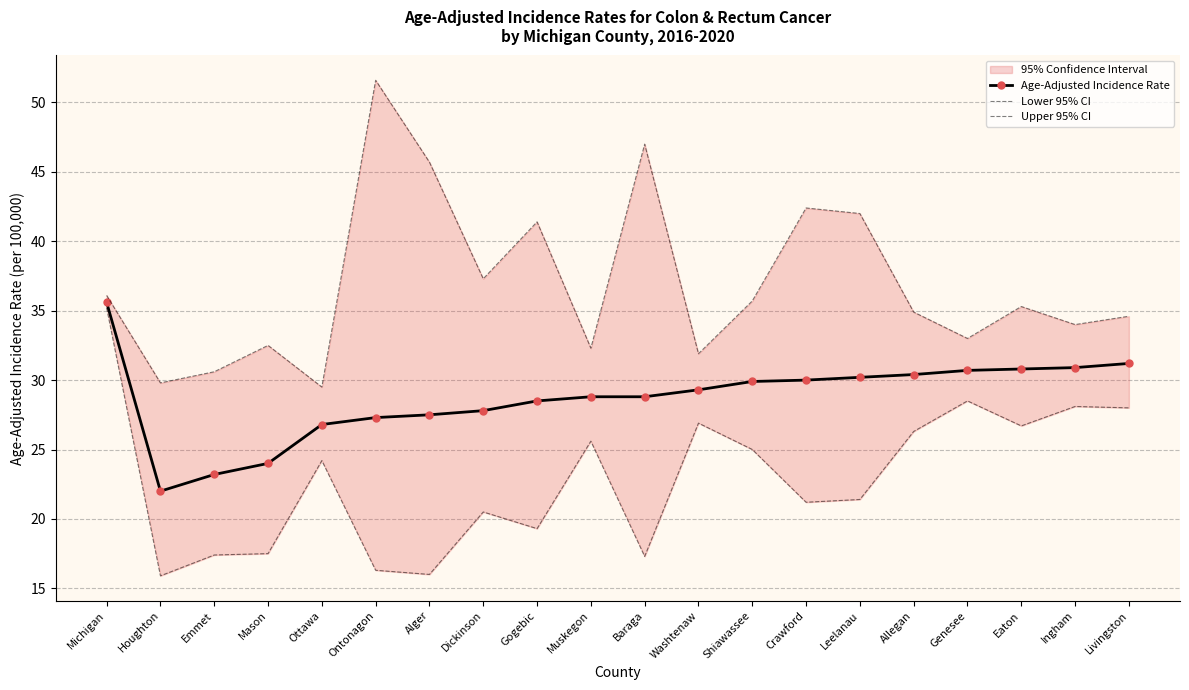

True or false: Upper 95% CI has more than 1 interior local peaks.

True